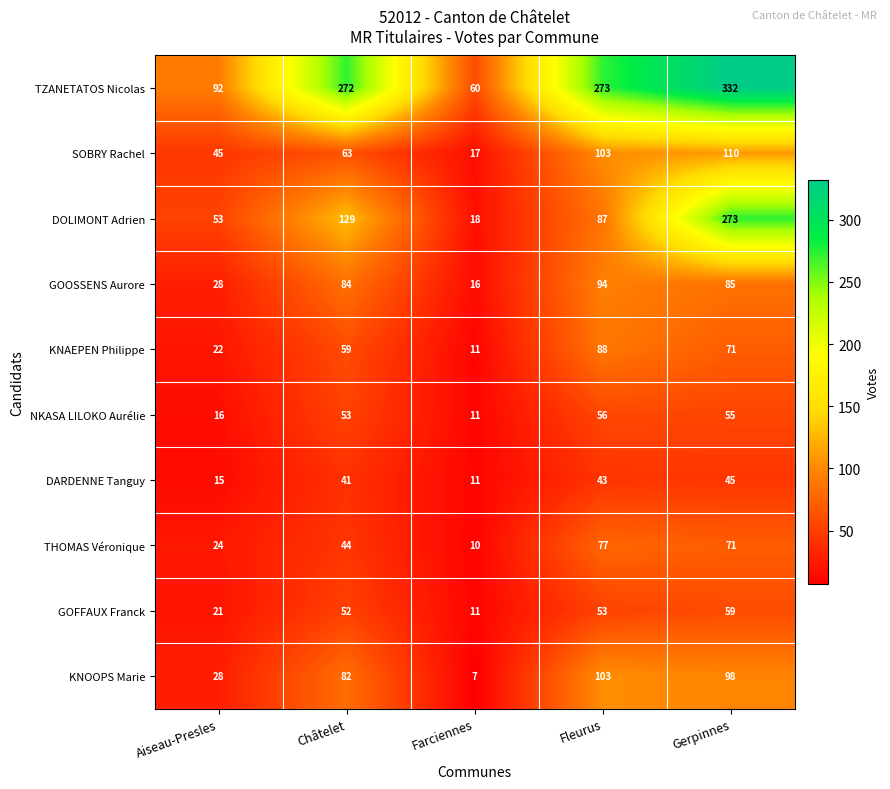

What is the highest value of the KNOOPS Marie series?

103